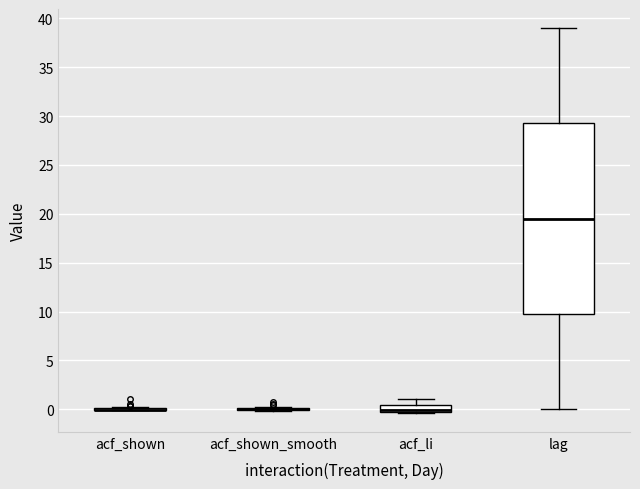

Which box is the tallest, from its lower edge to its upper edge?

lag